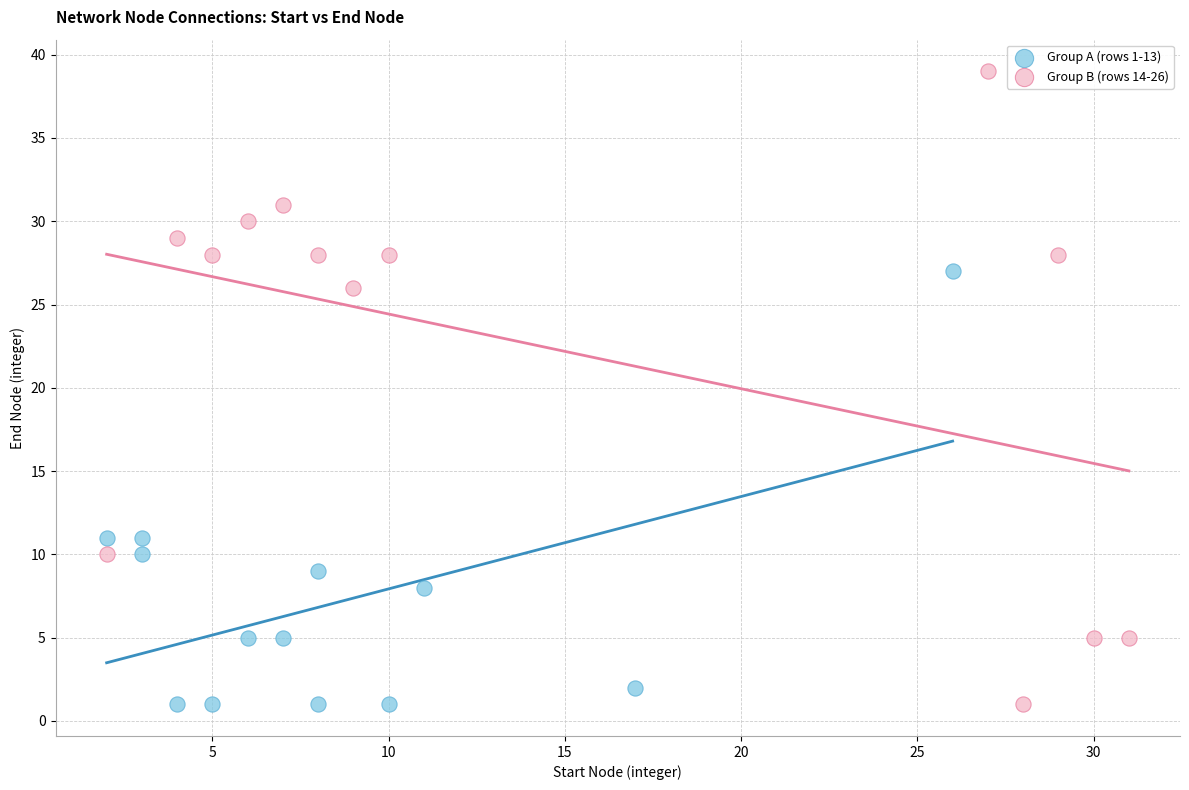

Which series has the widest spread of Y values?

Group B (rows 14-26)